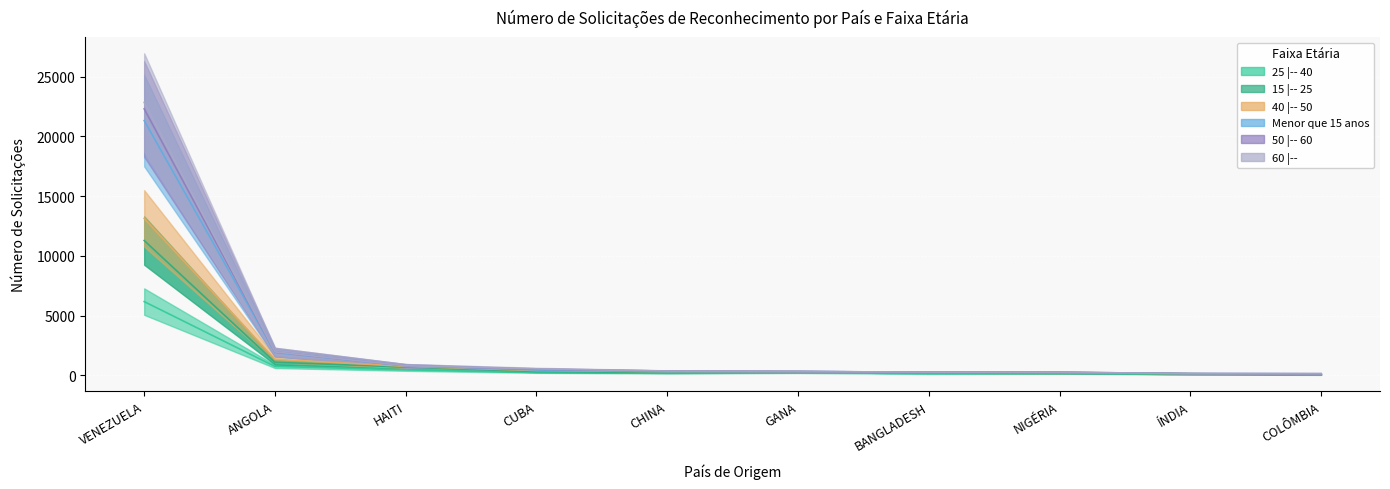

What position from the right is VENEZUELA?

10